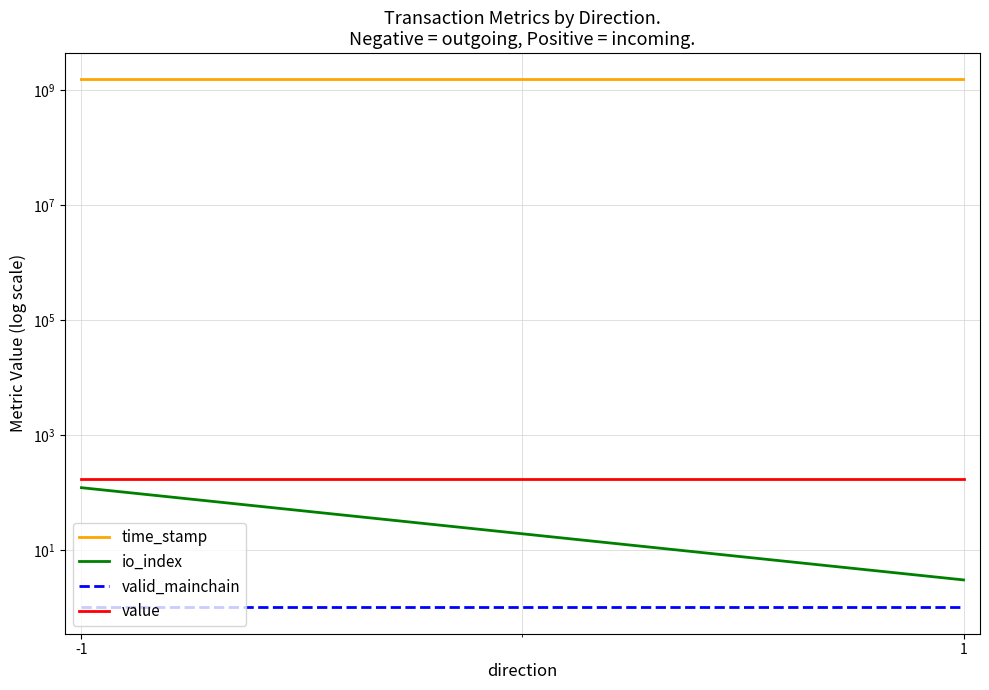

Count the number of data series in this chart.

4